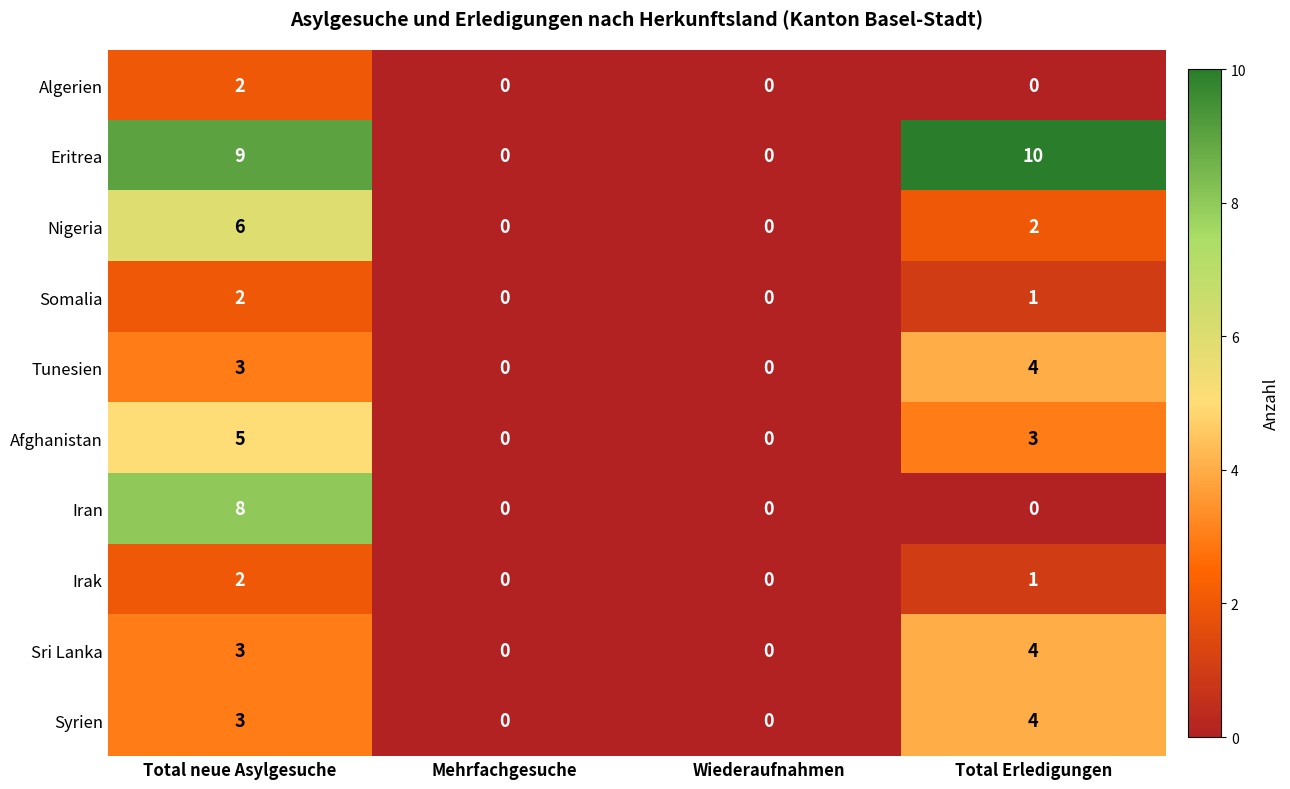

Which series has the largest total across all categories?

Eritrea